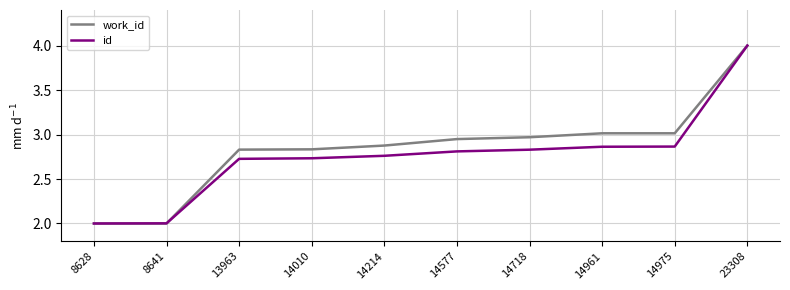

Does the chart display data point markers on the line(s)?

No